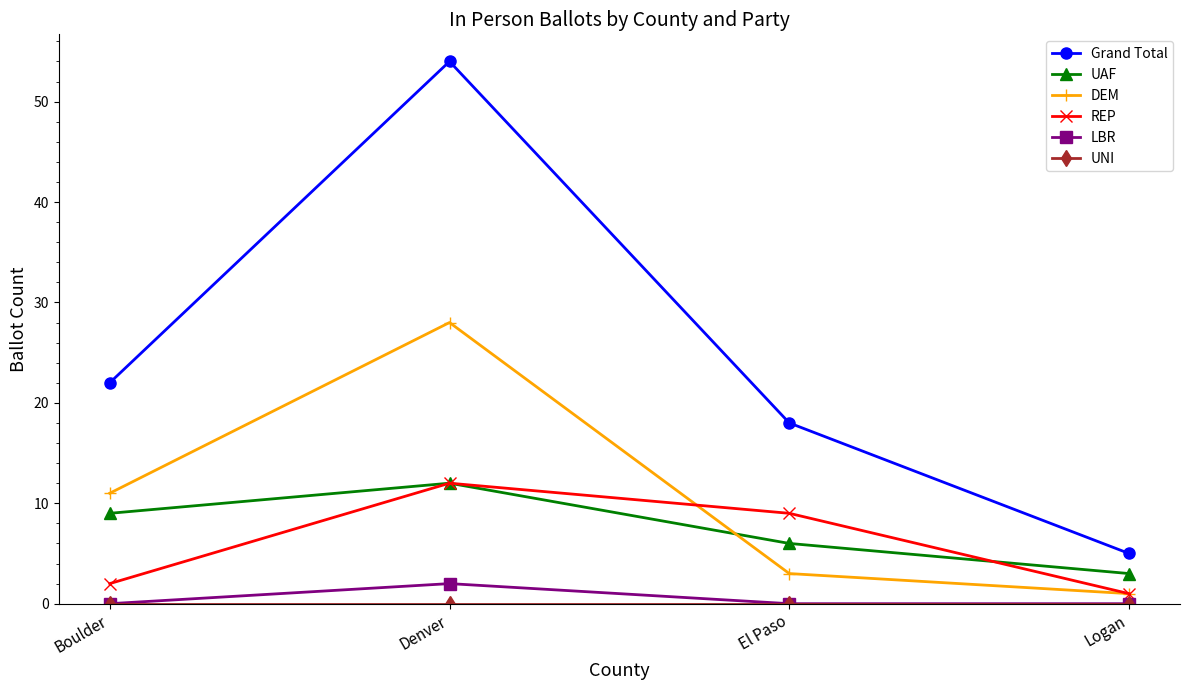

Which series has the largest total across all categories?

Grand Total